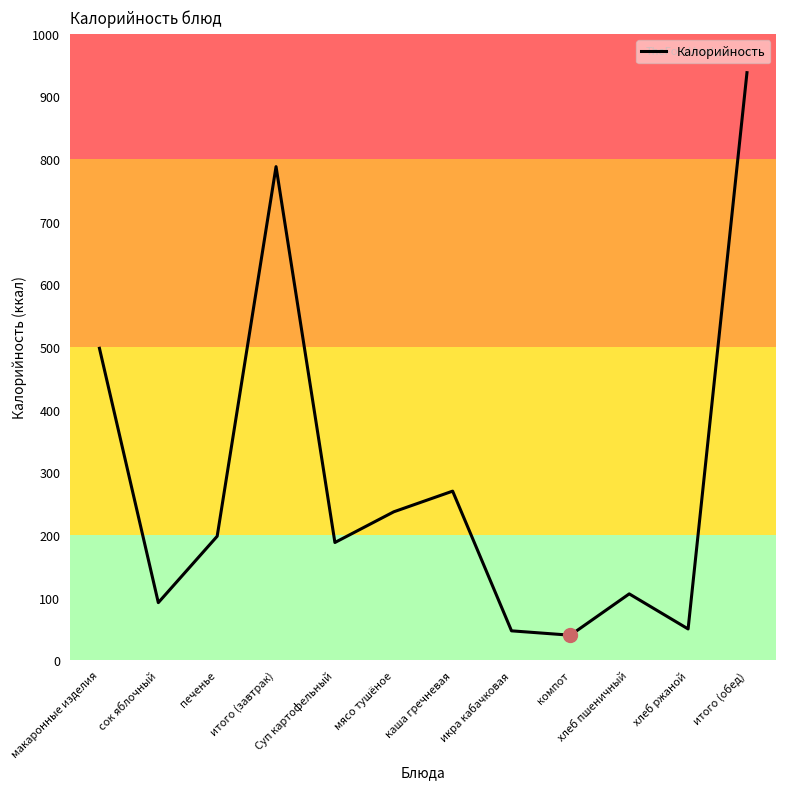

What is the change in value from печенье to мясо тушёное?

+39